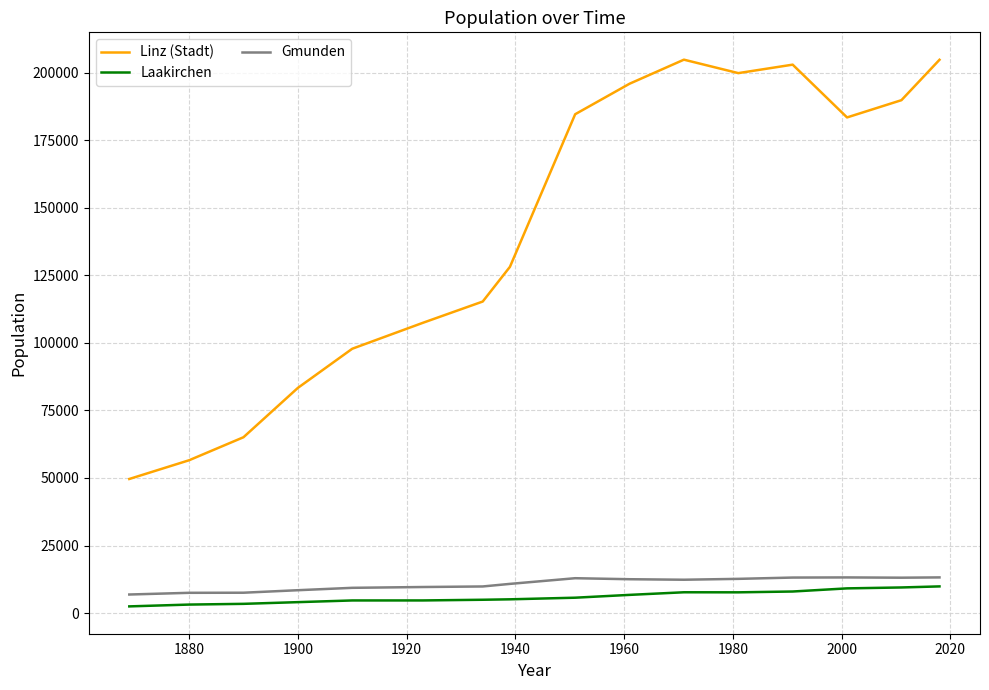

Which series has the largest range (max minus min)?

Linz (Stadt)